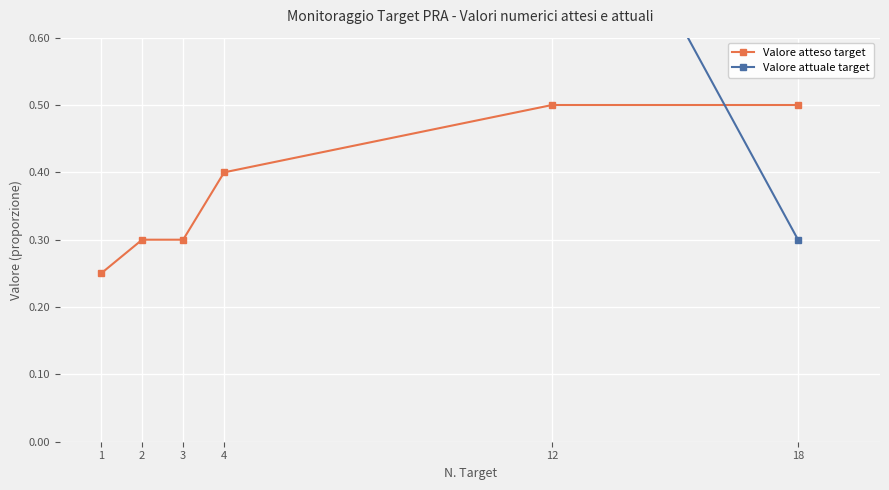

Which label corresponds to the largest value in the chart?

12